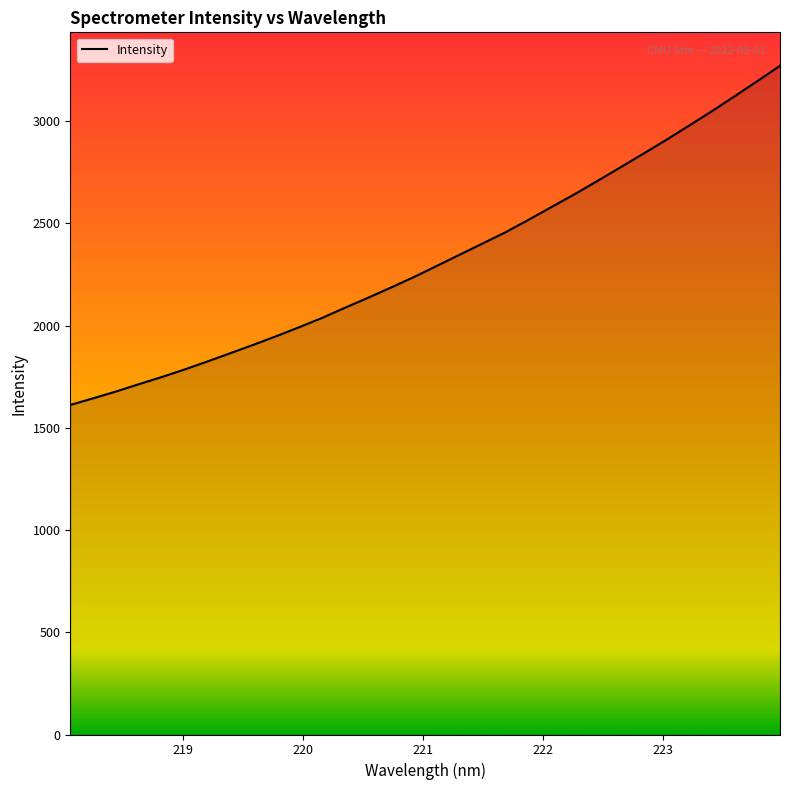

Does the chart have visible grid lines?

No